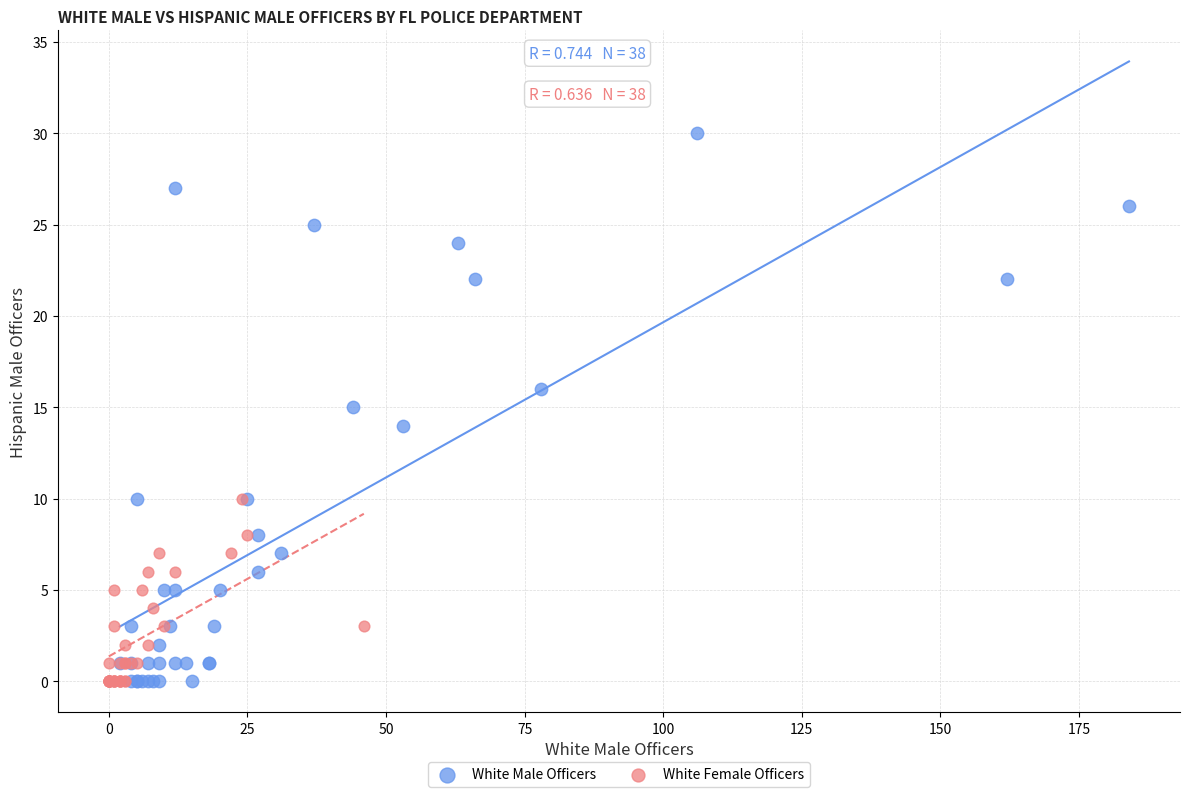

Which series has the largest Y range (max minus min)?

White Male Officers